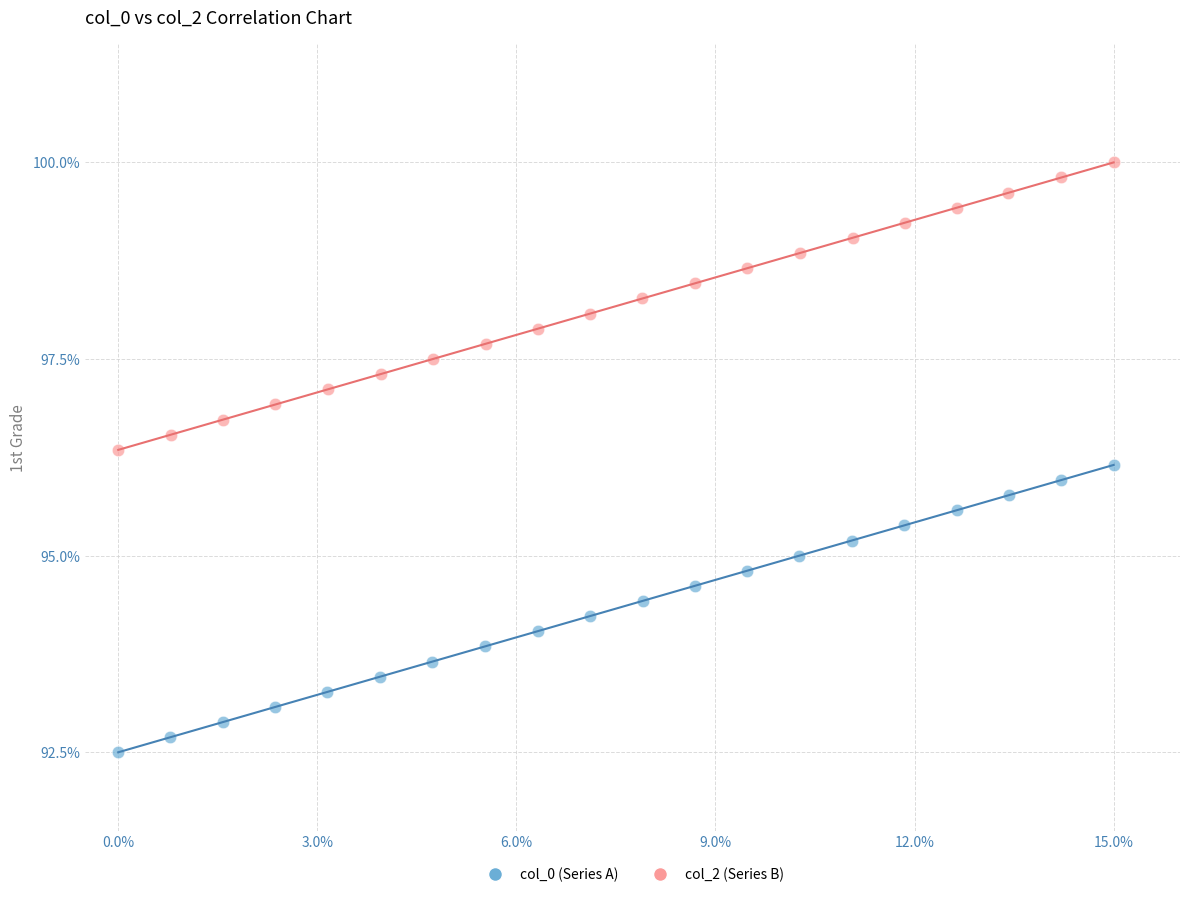

Which series contains the highest Y value?

col_2 (Series B)